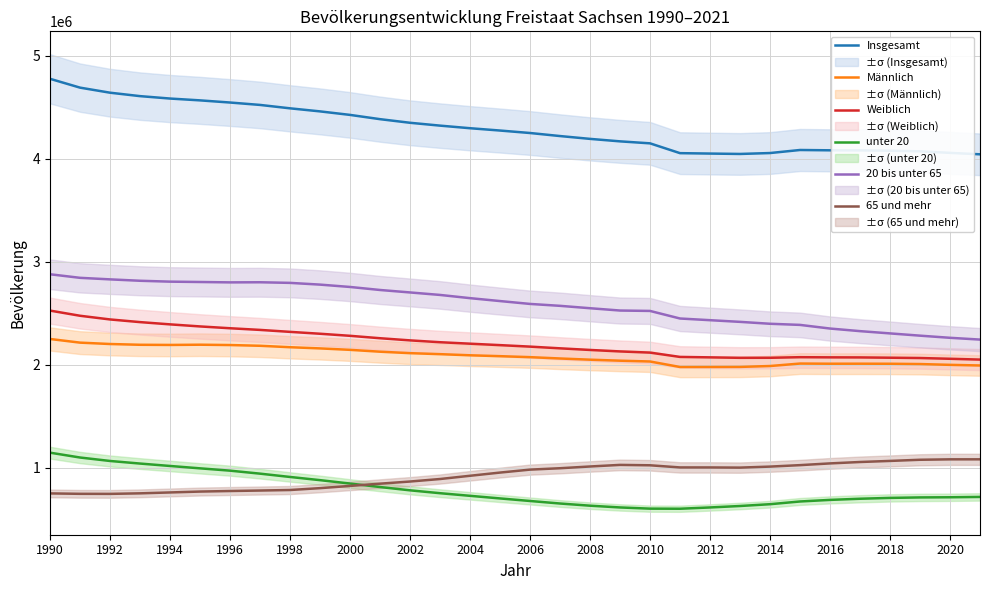

At which category is the sum across all series the highest?

1990